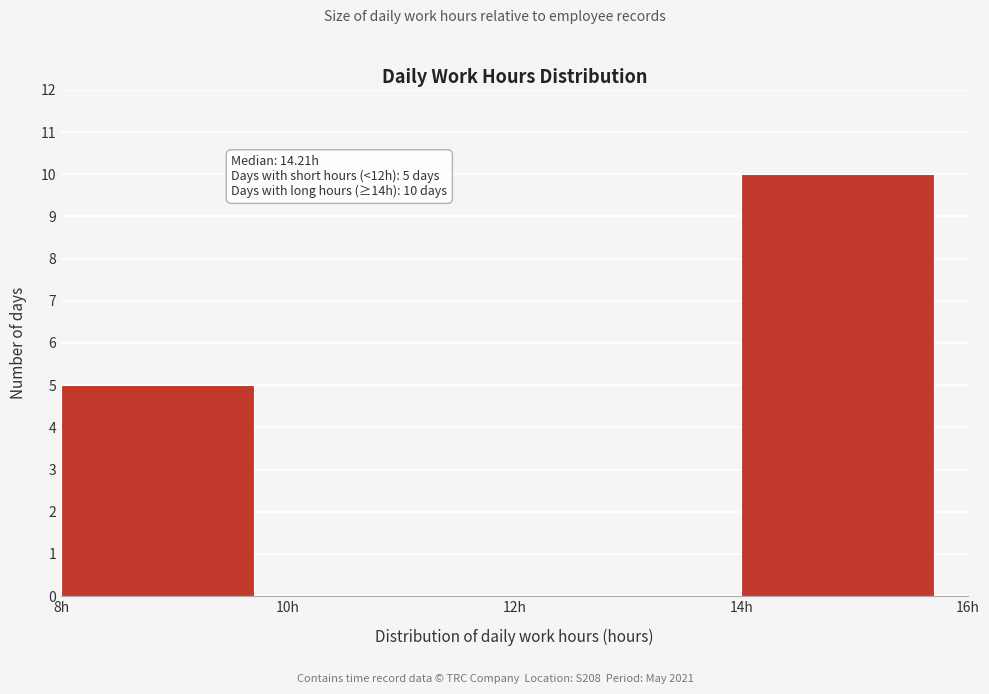

Which range on the x-axis has the tallest bar?

14 to 16